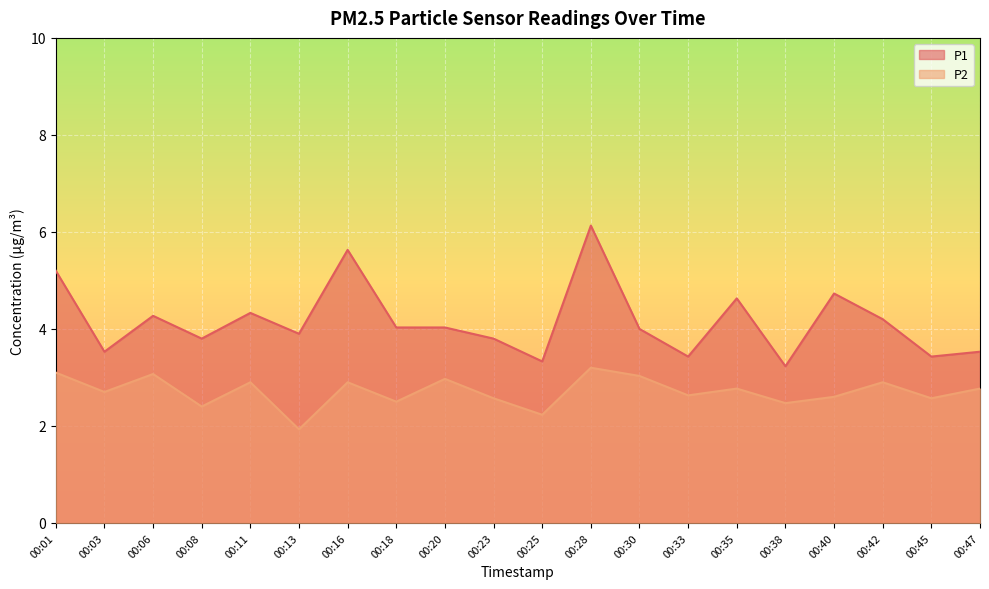

True or false: P1 has more than 1 interior local peaks.

True